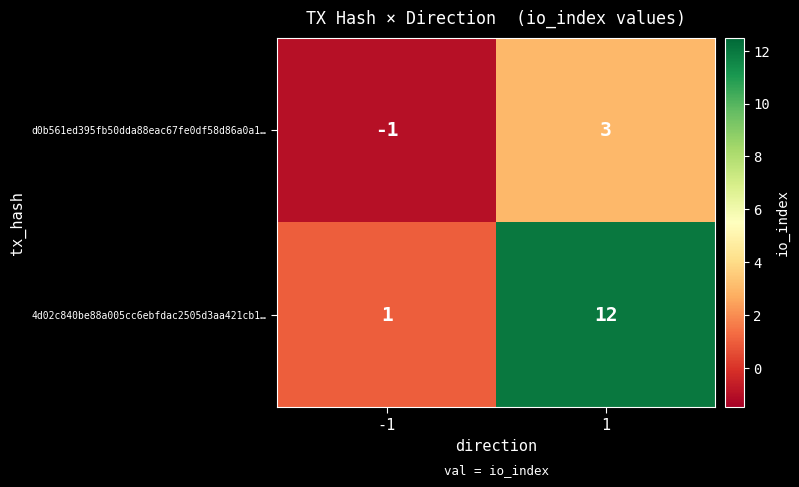

What is the difference between the 4d02c840be88a005cc6ebfdac2505d3aa421cb1… values at -1 and 1?

11